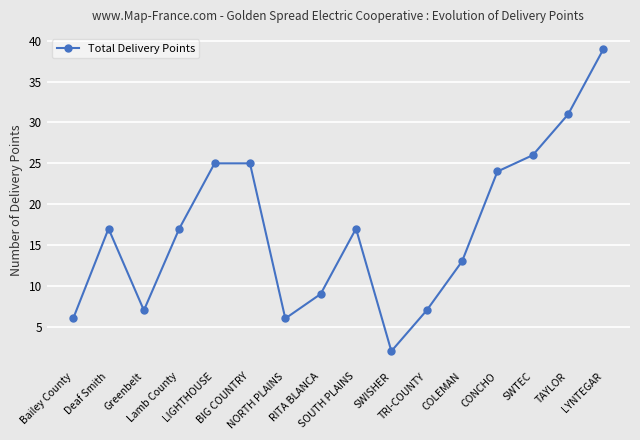

At which category does the data reach its first local valley?

Greenbelt